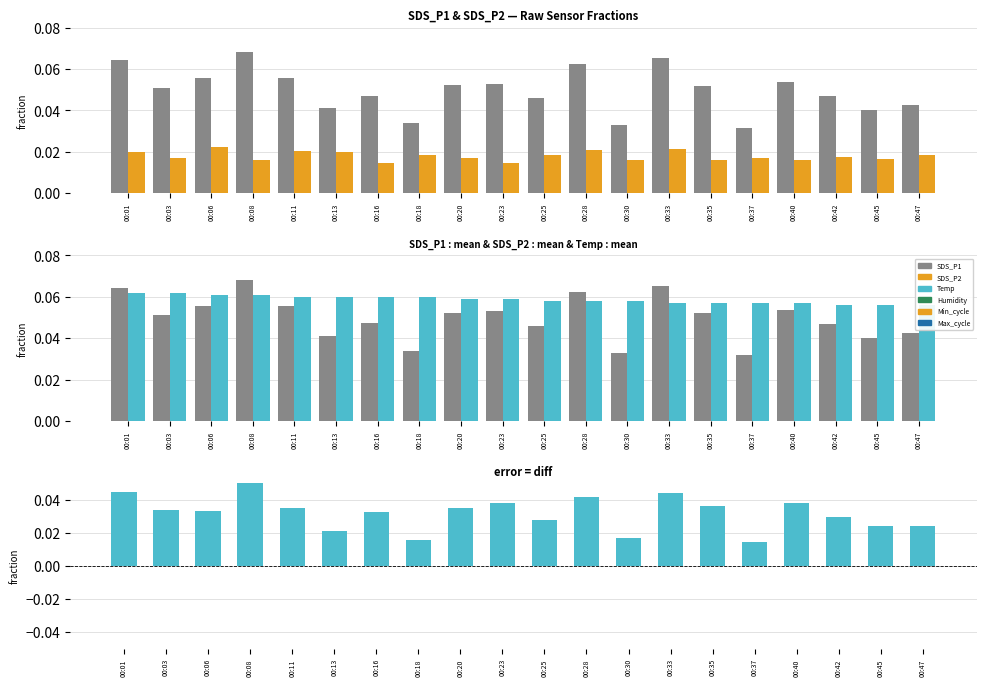

How many distinct data groups are displayed?

4